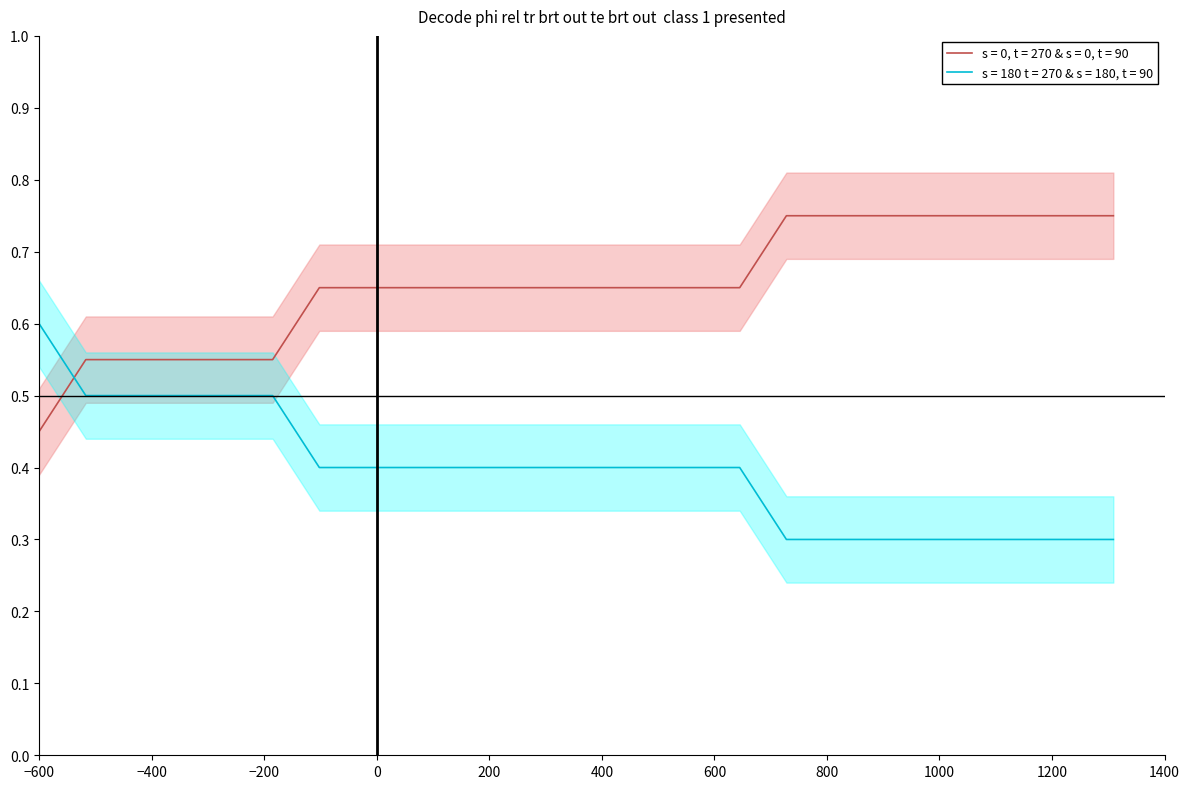

Rank the categories by value from lowest to highest.

16, 17, 18, 19, 20, 21, 22, 23, 6, 7, 8, 9, 10, 11, 12, 13, 14, 15, 1, 2, 3, 4, 5, 0